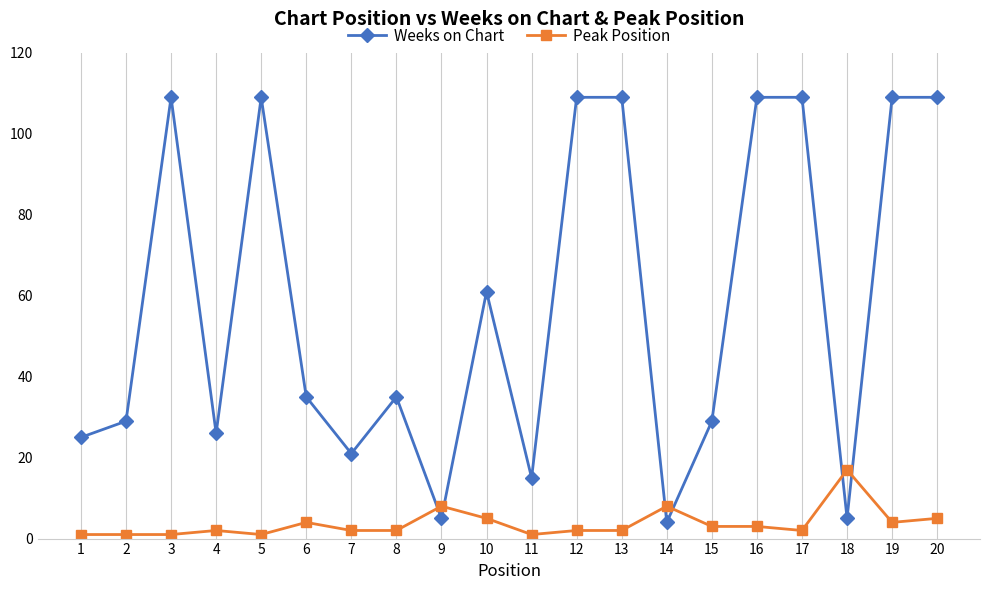

Is it true that Weeks on Chart equals 47 at 8?

False